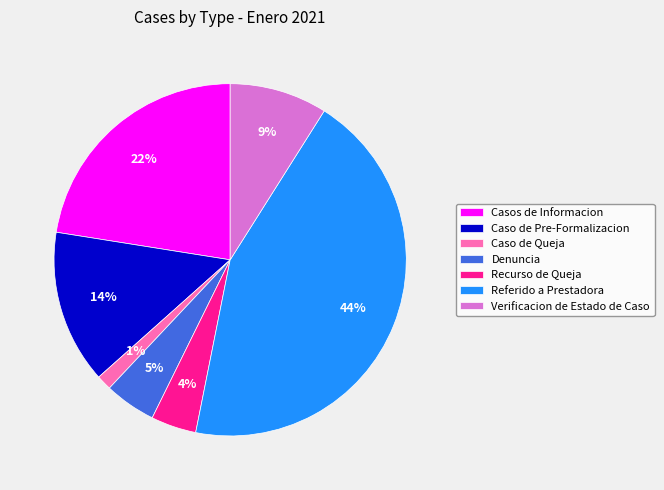

To the nearest percent, what portion does Recurso de Queja represent?

4%